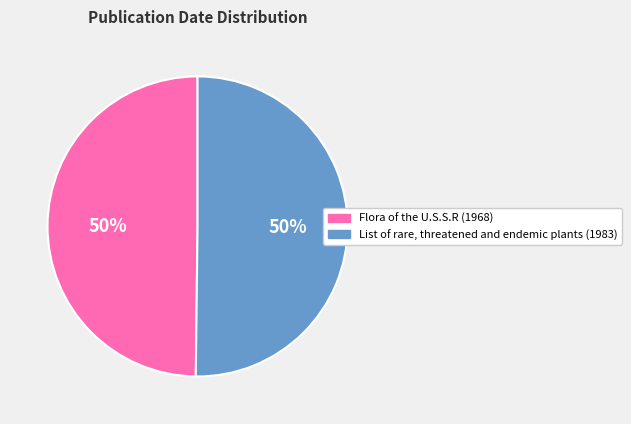

True or false: List of rare, threatened and endemic plants (1983) accounts for 50% of the total.

True